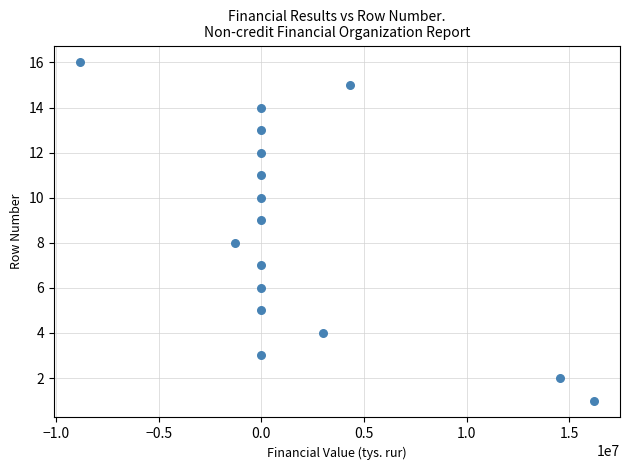

What is the range of Y values (max minus min)?

15